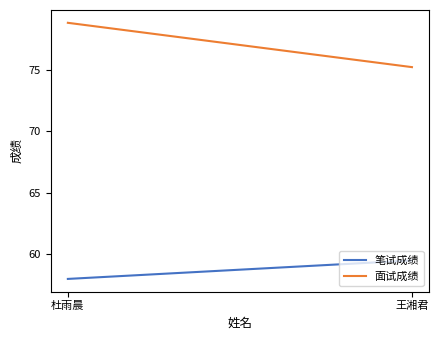

What is the difference between the maximum and minimum values in the 面试成绩 series?

3.6